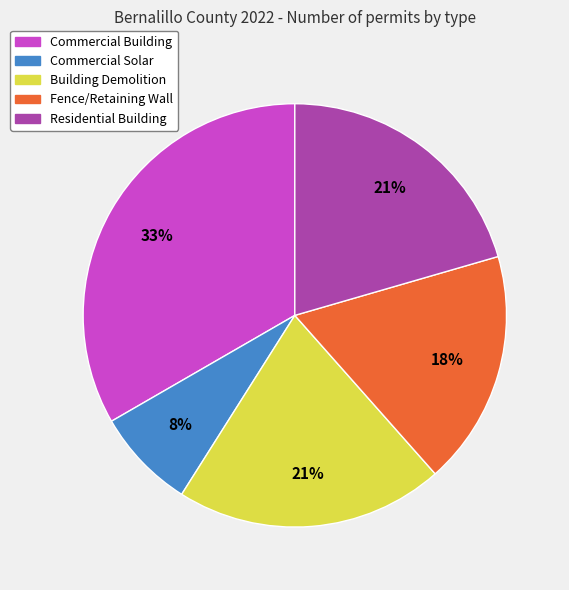

How many slices are in this pie chart?

5